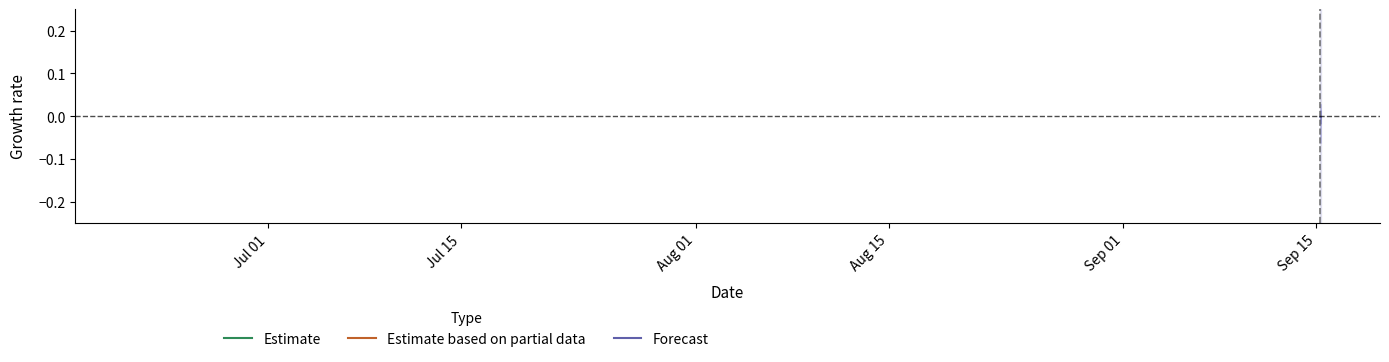

At how many categories does at least one series exceed 0?

2